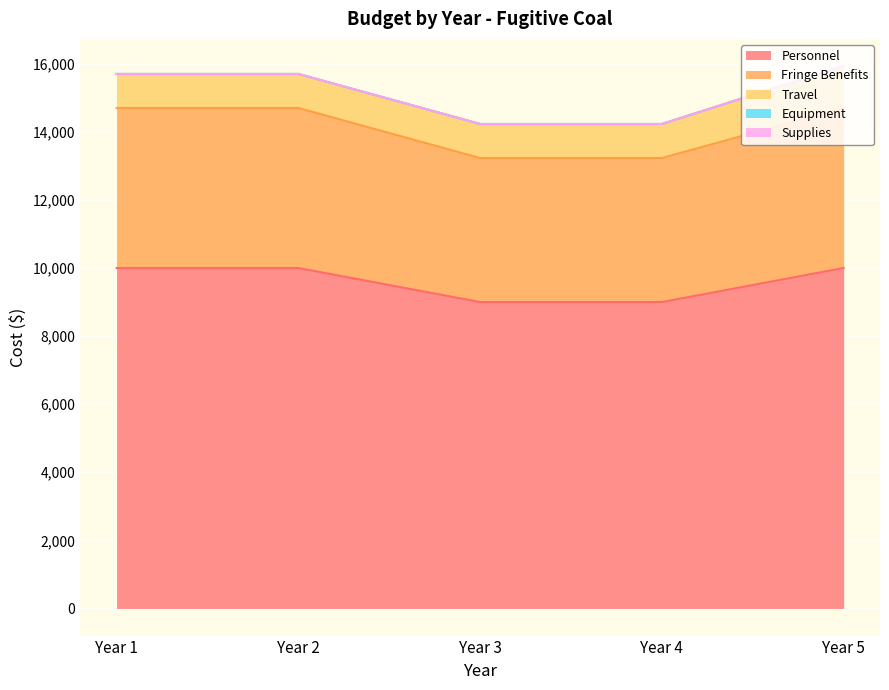

True or false: Fringe Benefits has more than 2 interior local peaks.

False